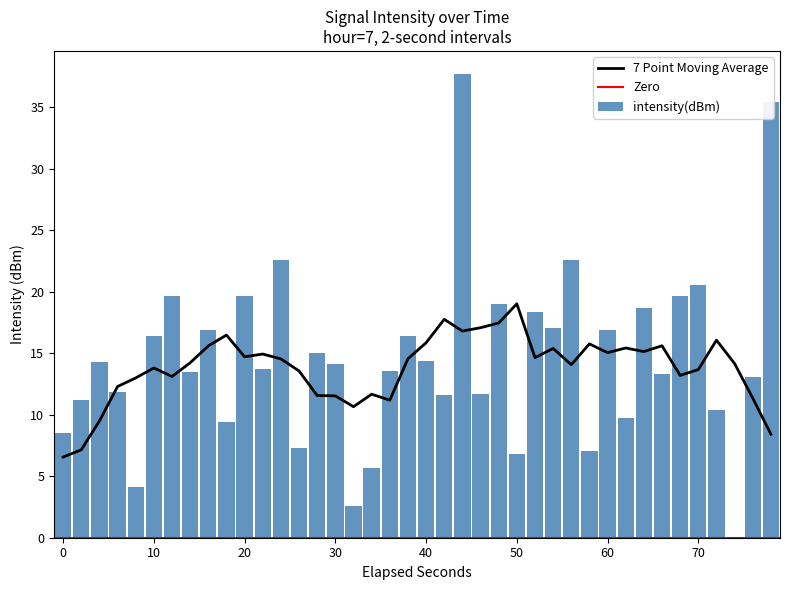

What is the maximum value shown in the chart?

37.7